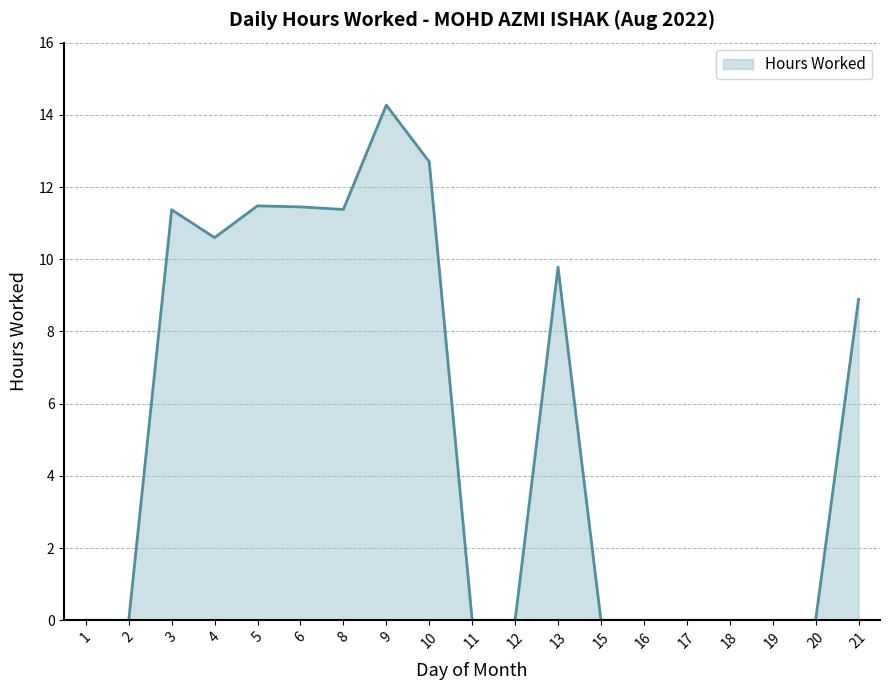

What is the difference between the maximum and minimum values?

14.3